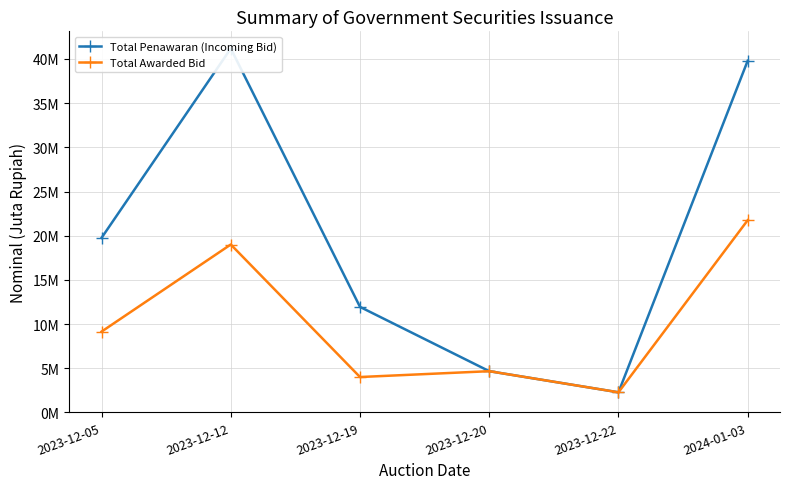

Is the value of Total Penawaran (Incoming Bid) at 2023-12-19 greater than the value of Total Awarded Bid at 2023-12-12?

No